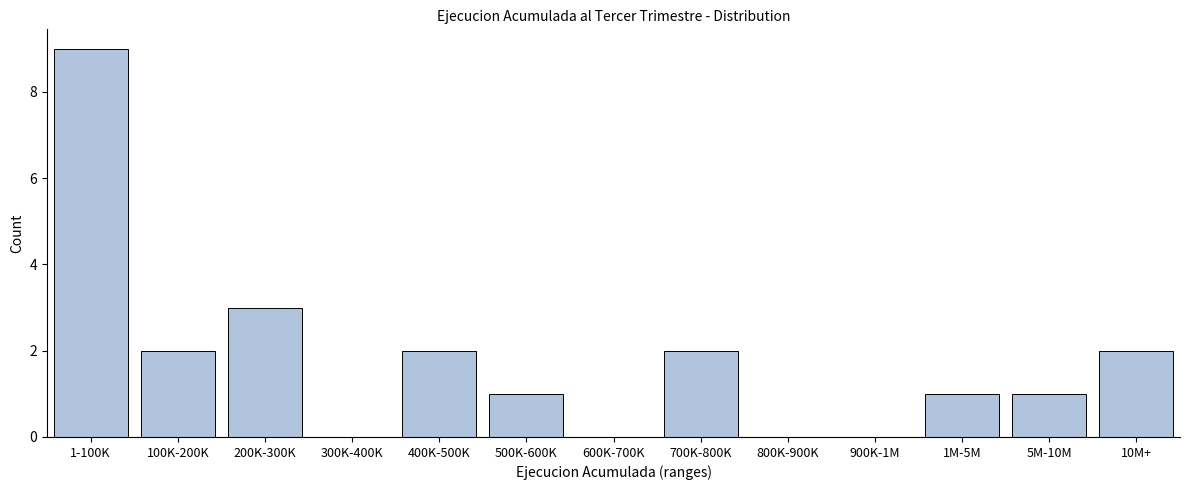

Reading right to left, extract all data points from this chart.

10M+=2	5M-10M=1	1M-5M=1	900K-1M=0	800K-900K=0	700K-800K=2	600K-700K=0	500K-600K=1	400K-500K=2	300K-400K=0	200K-300K=3	100K-200K=2	1-100K=9